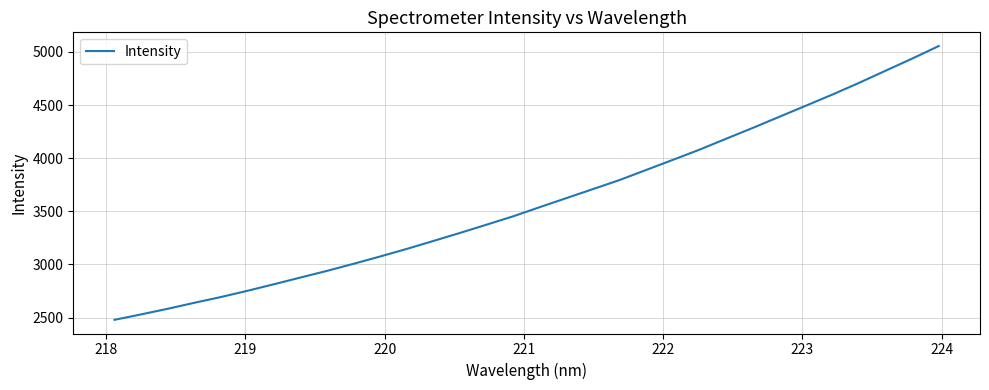

What is the difference between the maximum and minimum values?

2575.9